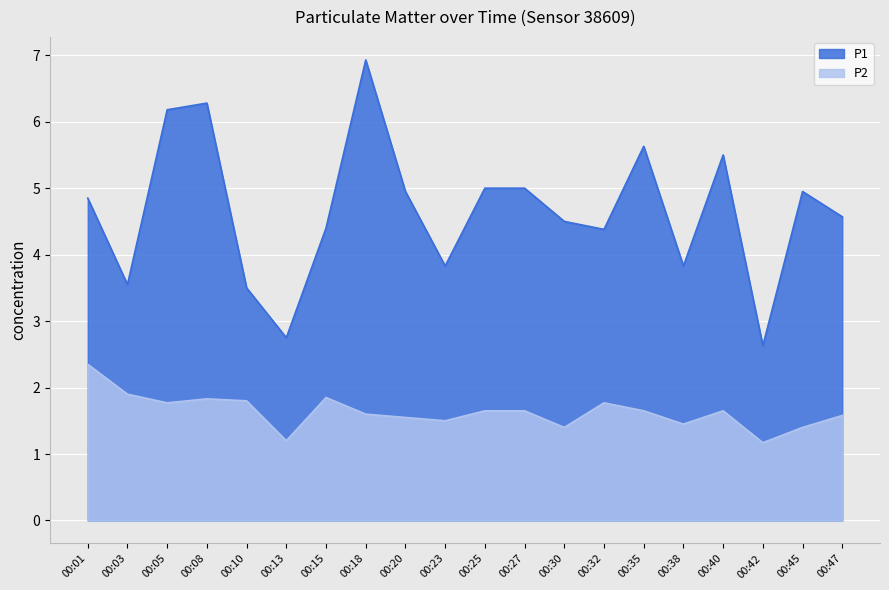

At which category does the chart reach its peak across all series?

00:18